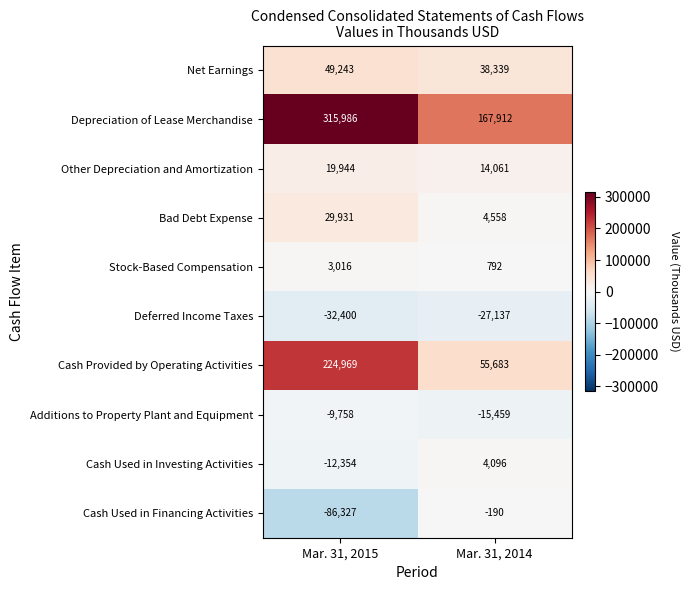

Which label corresponds to the largest value in the chart?

Mar. 31, 2015